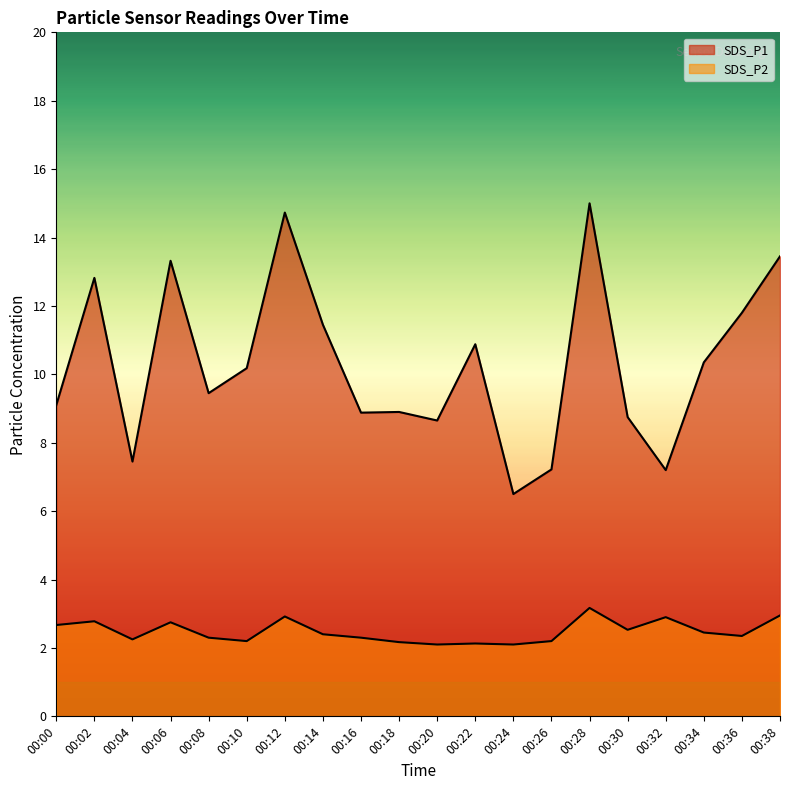

How many interior local peaks does the SDS_P2 series have?

6